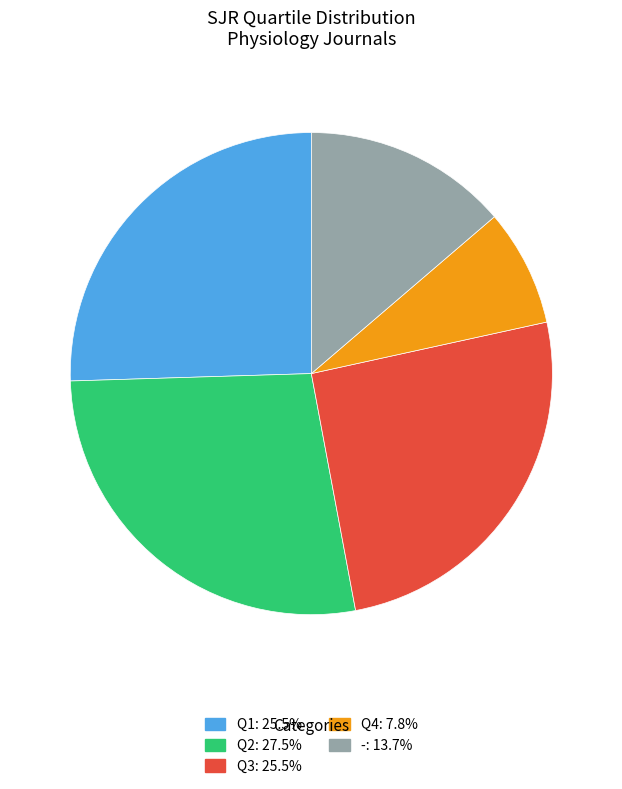

What is the largest slice in the pie chart?

Q2